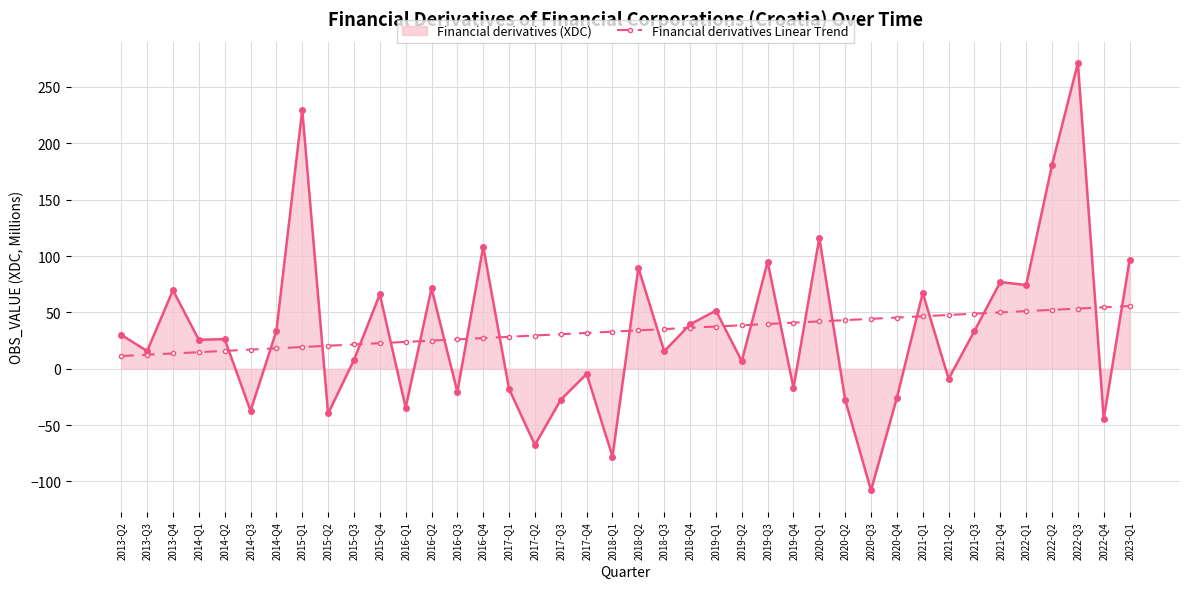

What is the sum of all Financial derivatives (XDC) values?

1338.8